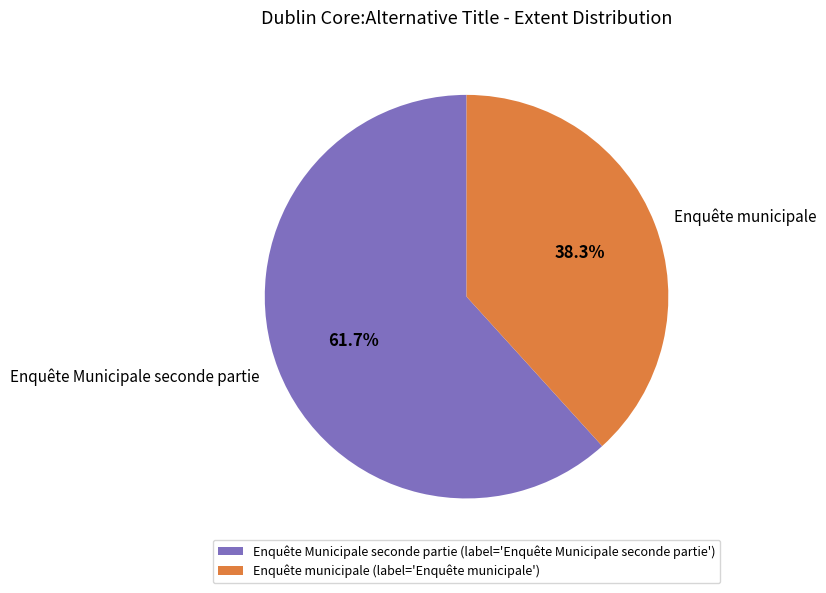

What is the majority slice?

Enquête Municipale seconde partie